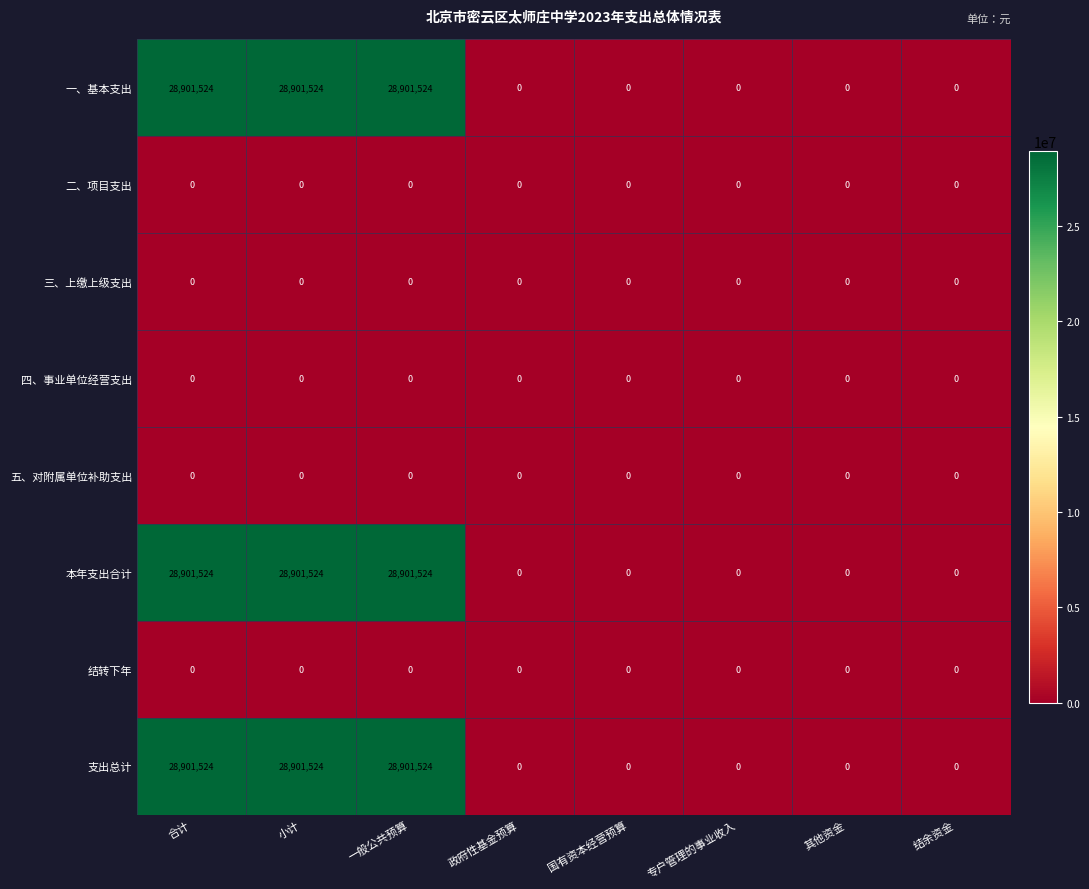

What is the greatest value displayed?

28901524